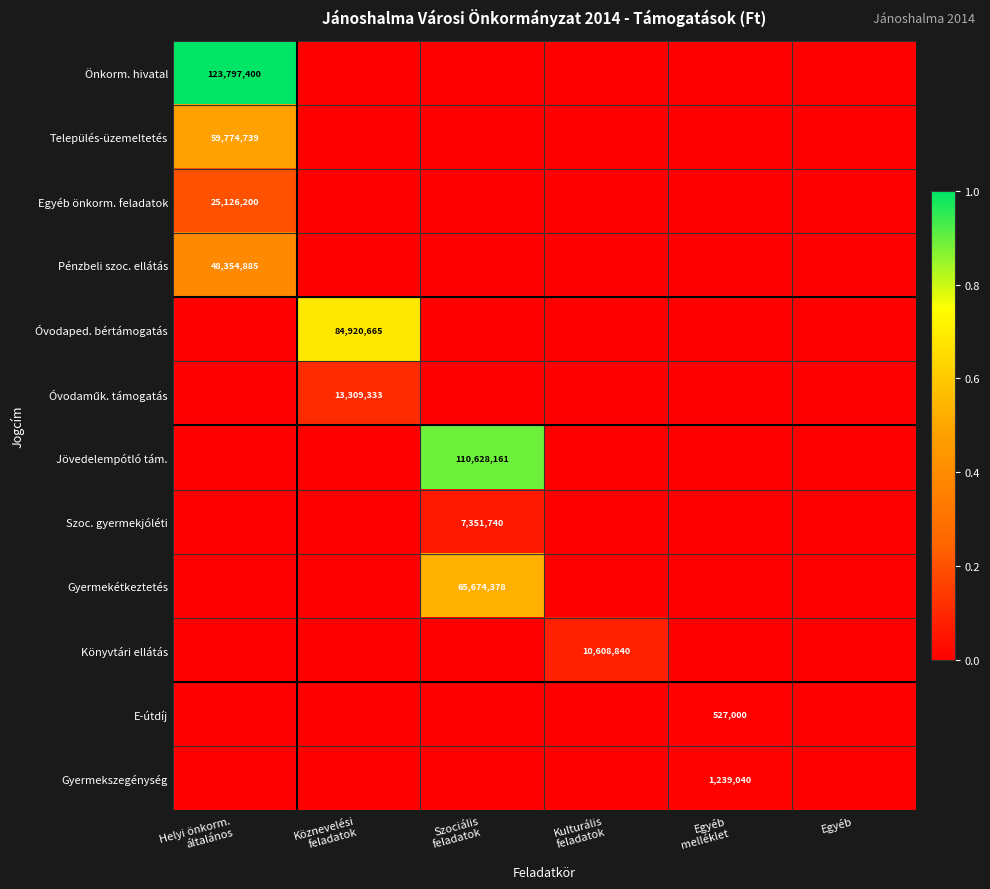

Where is Önkorm. hivatal nearest to the value 0?

Köznevelési feladatok